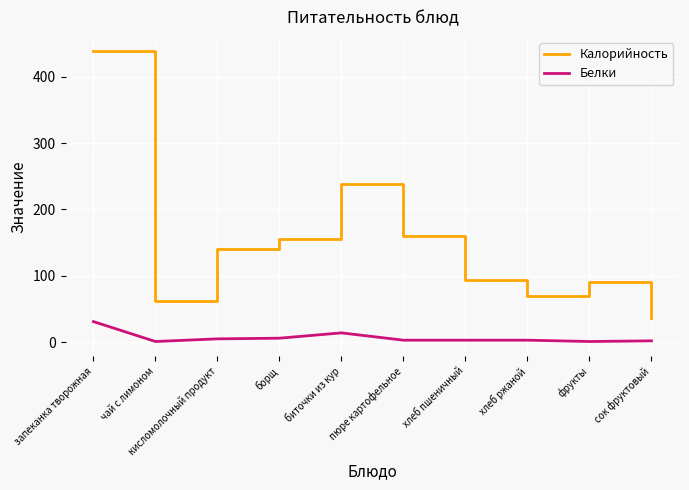

What is the difference between the Белки values at кисломолочный продукт and запеканка творожная?

26